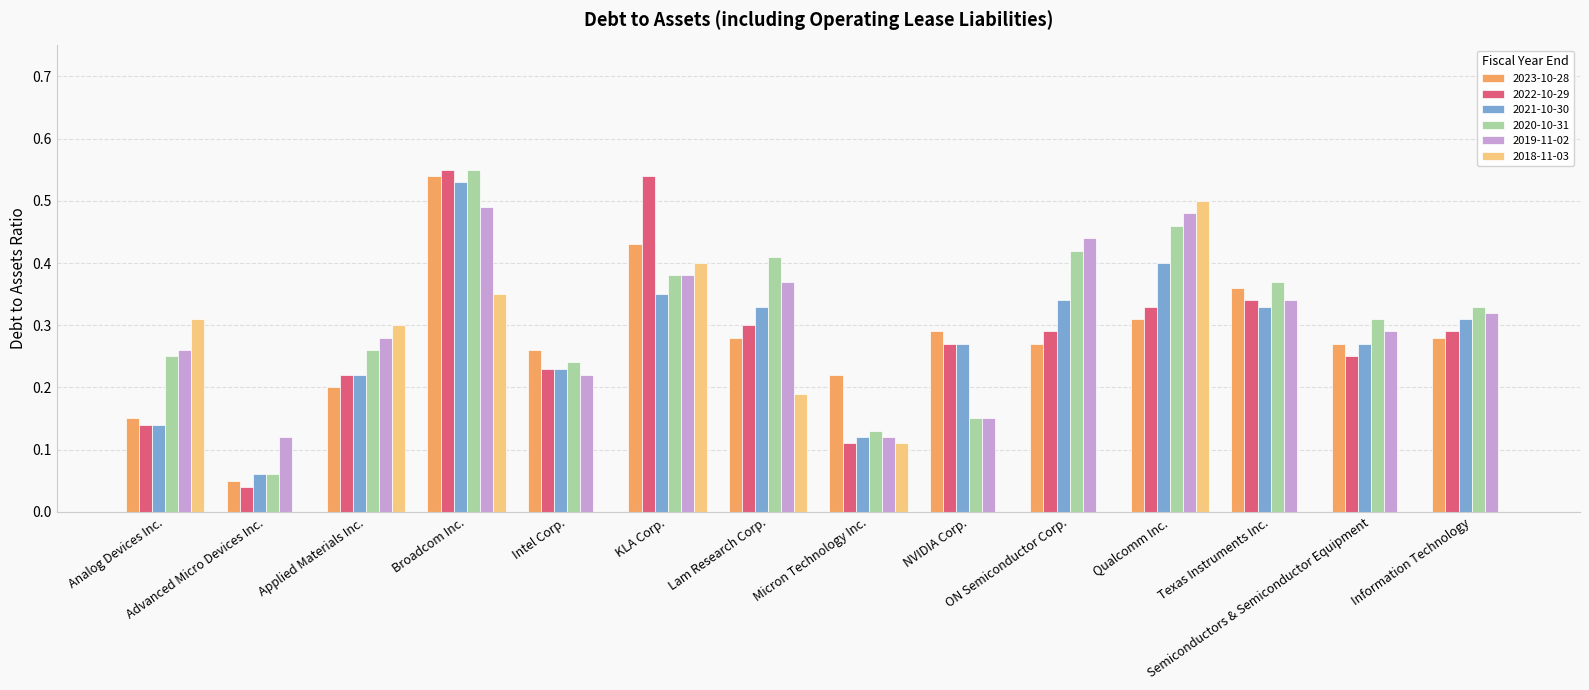

What is the sum of all 2020-10-31 values?

4.3